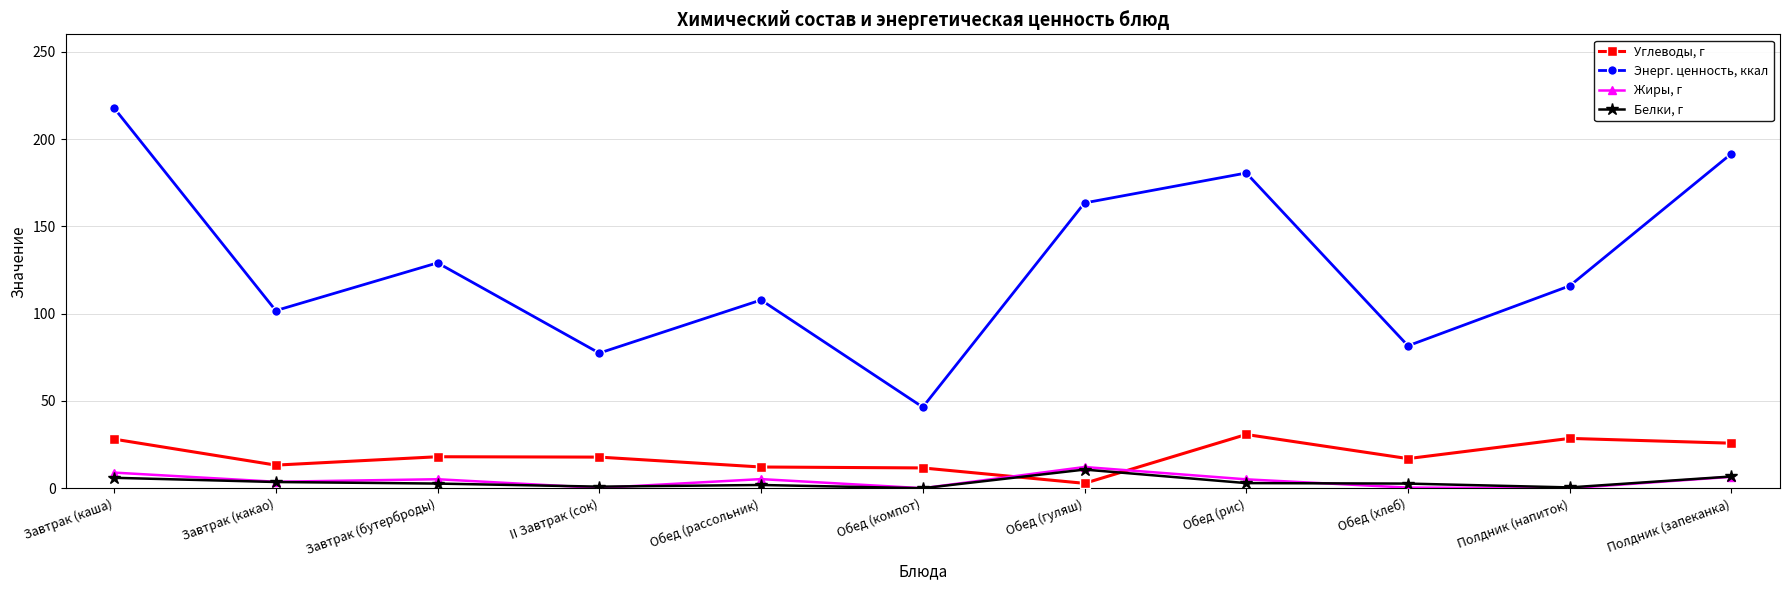

Which series has the largest total across all categories?

Энерг. ценность, ккал